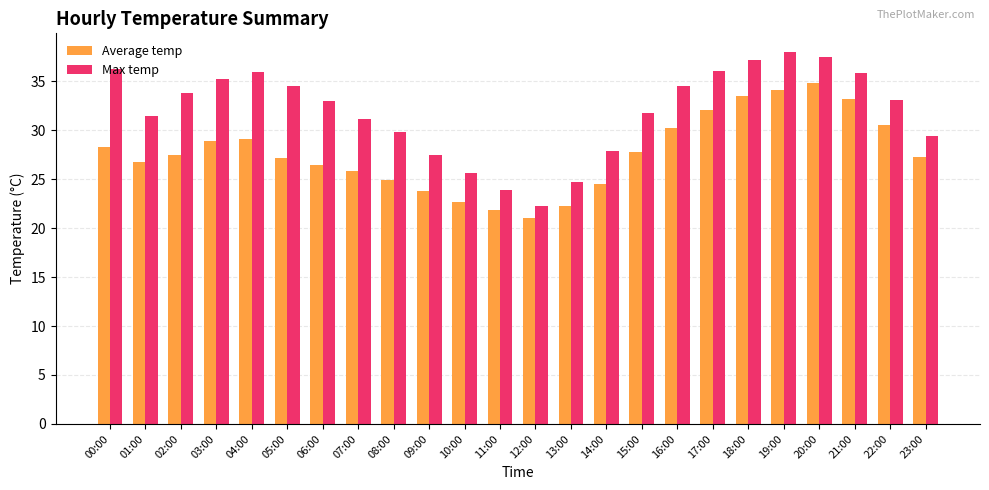

What position from the left is 20:00?

21